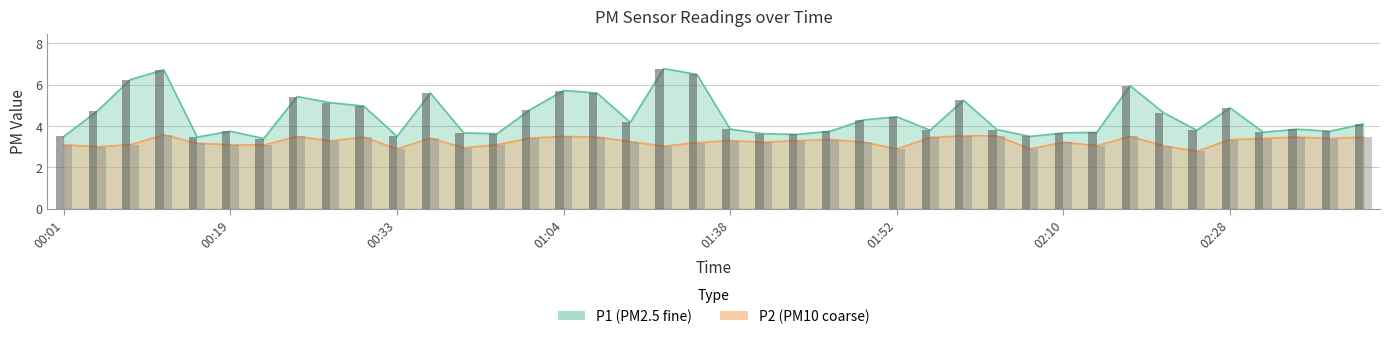

True or false: P1 has a value of 6.2 at 00:07.

False